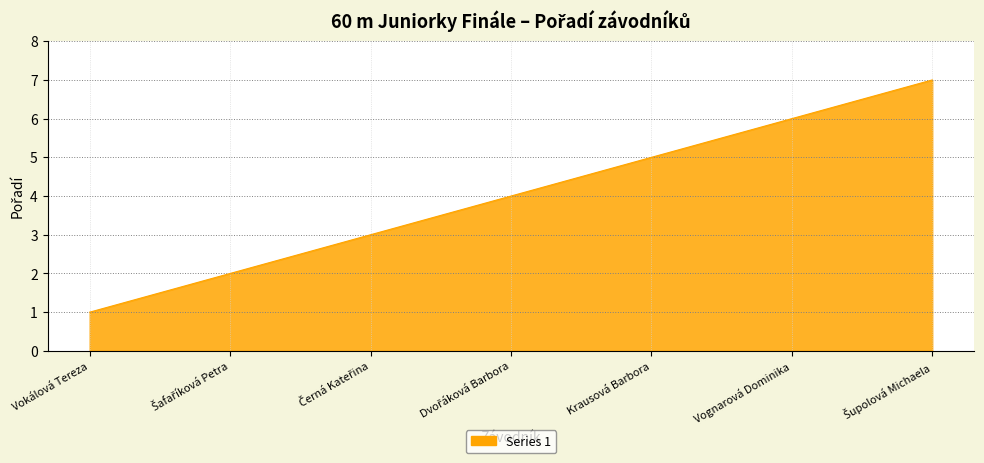

Which category has the lowest value across all series?

Vokálová Tereza